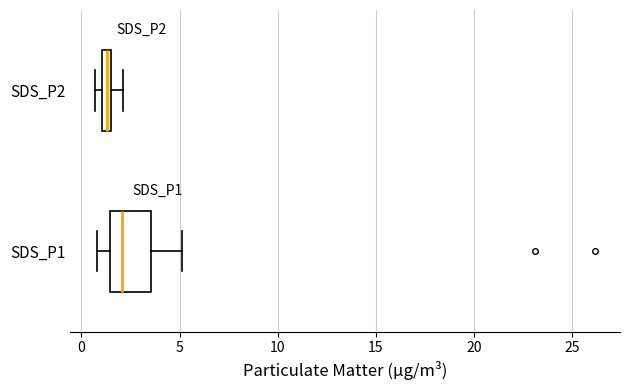

Which box is the widest, from its left edge to its right edge?

SDS_P1